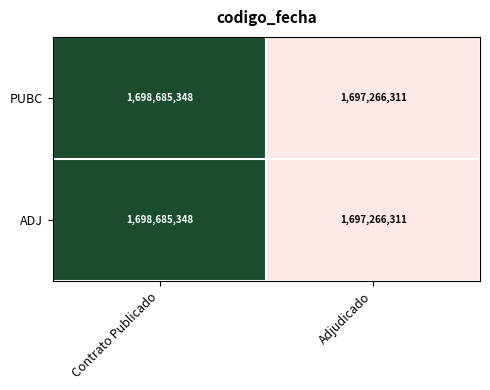

At which category is the sum across all series the highest?

Contrato Publicado